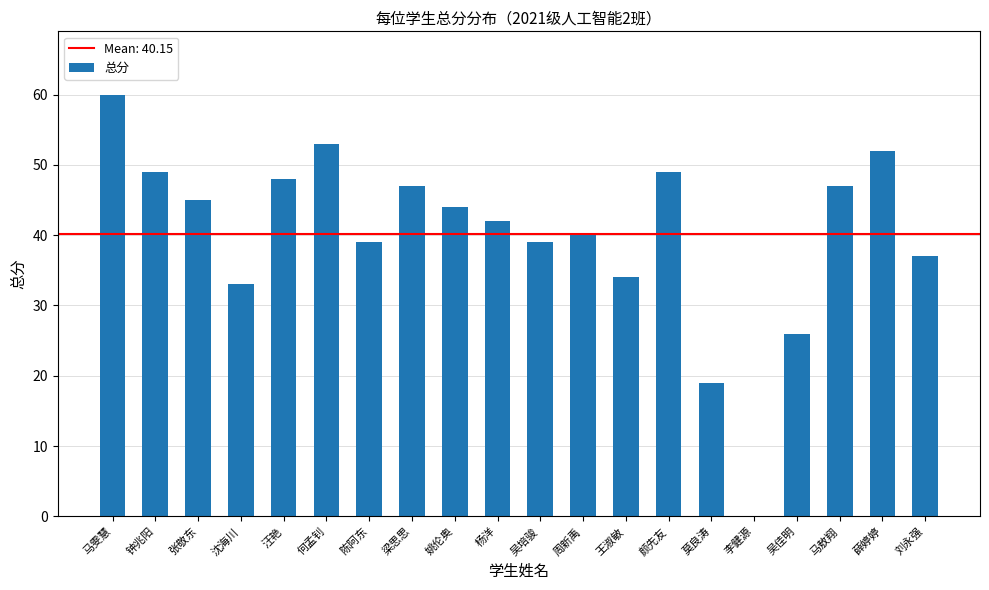

Reading left to right, transcribe all the data shown in this chart.

60	49	45	33	48	53	39	47	44	42	39	40	34	49	19	0	26	47	52	37